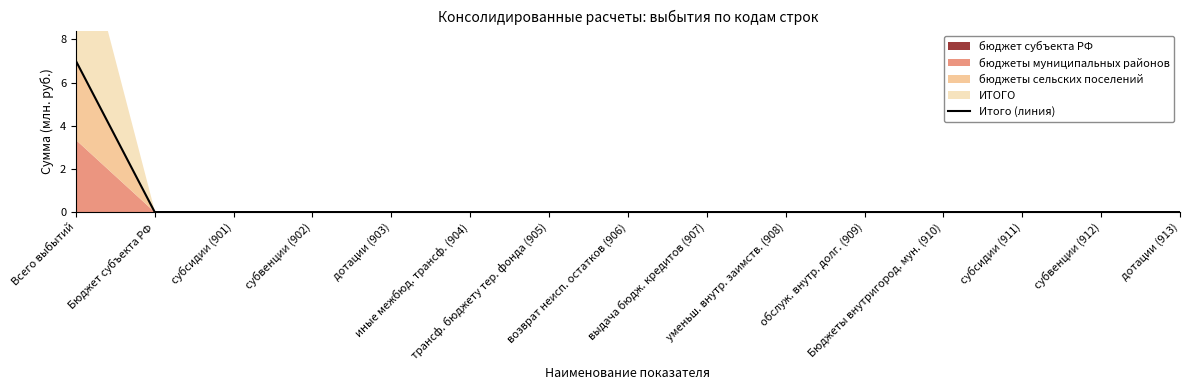

What is the sum of all values?

7.0